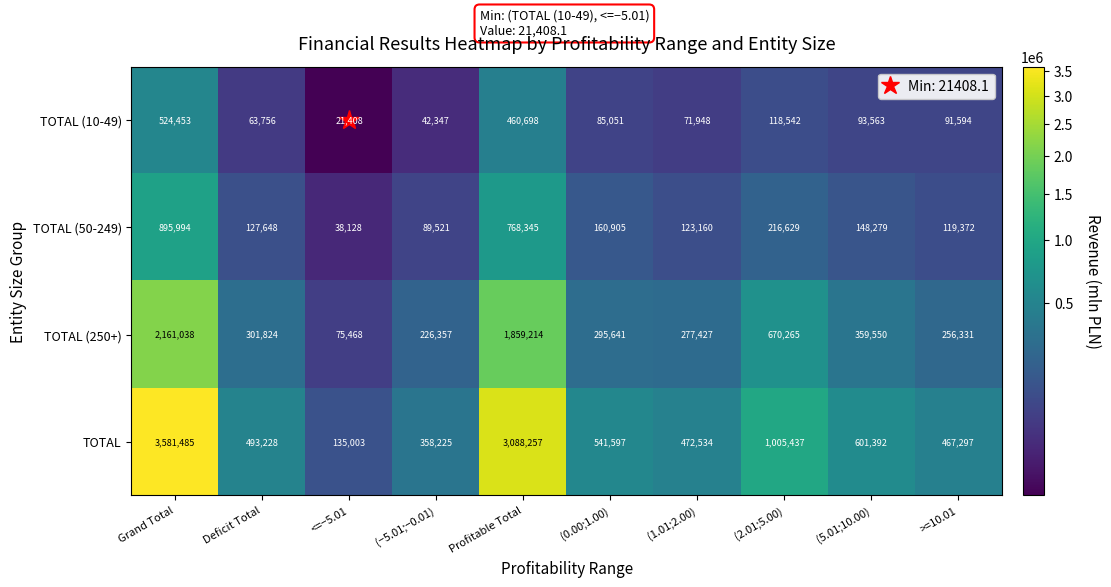

What is the sum of all TOTAL values?

10744455